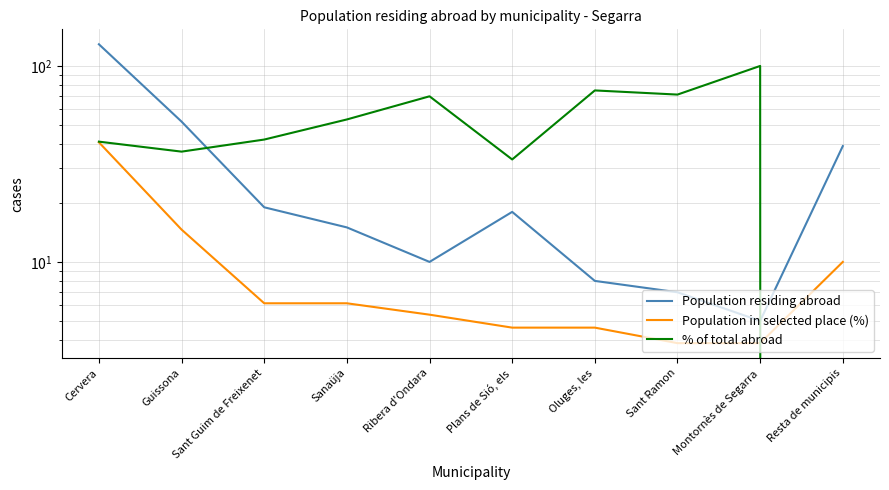

What is the difference between the Population residing abroad values at Oluges, les and Resta de municipis?

31.0